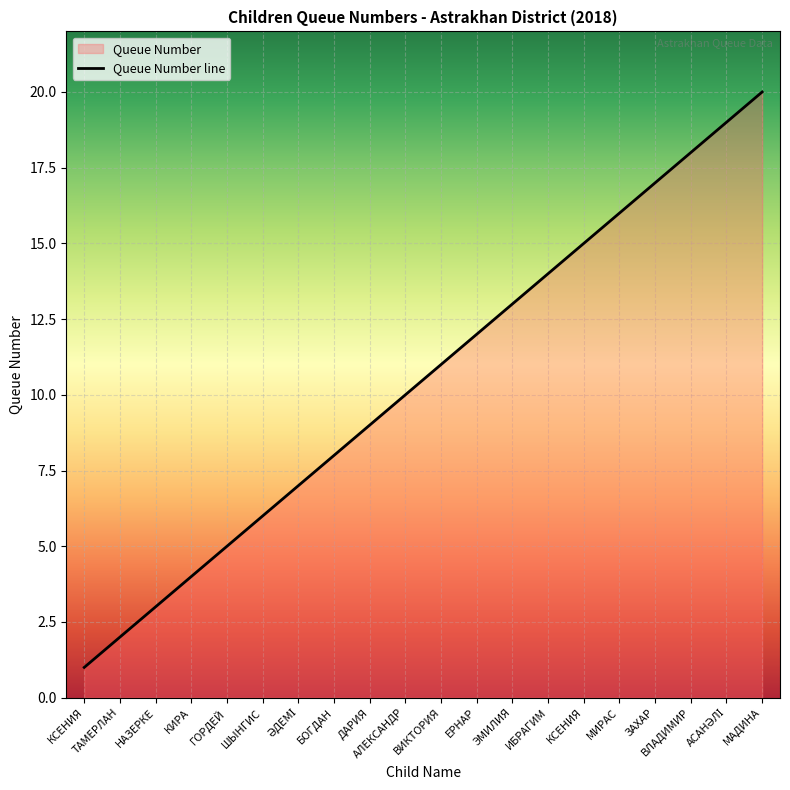

Does the chart display data point markers on the line(s)?

No